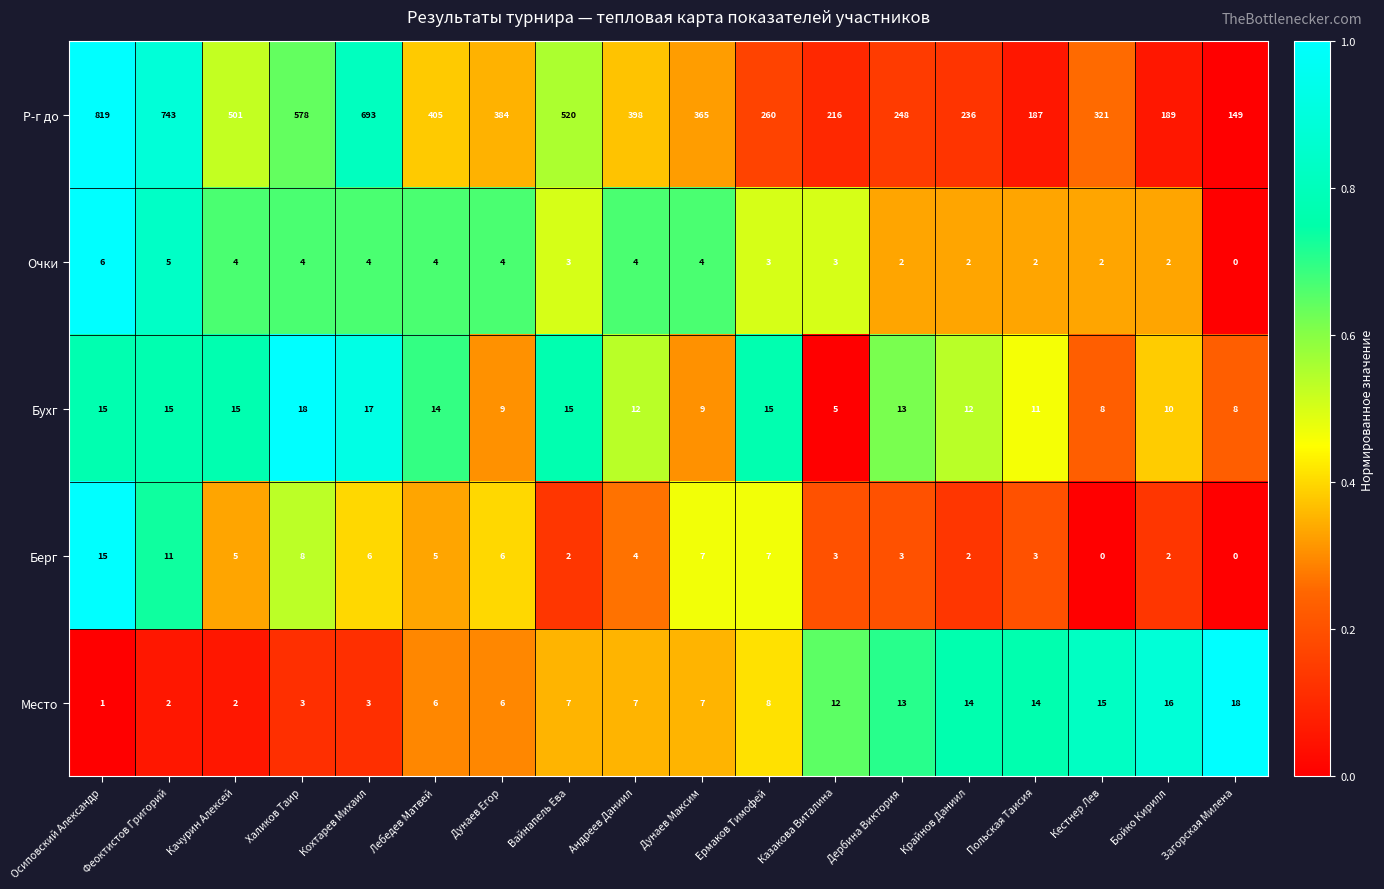

What is the maximum value shown in the chart?

819